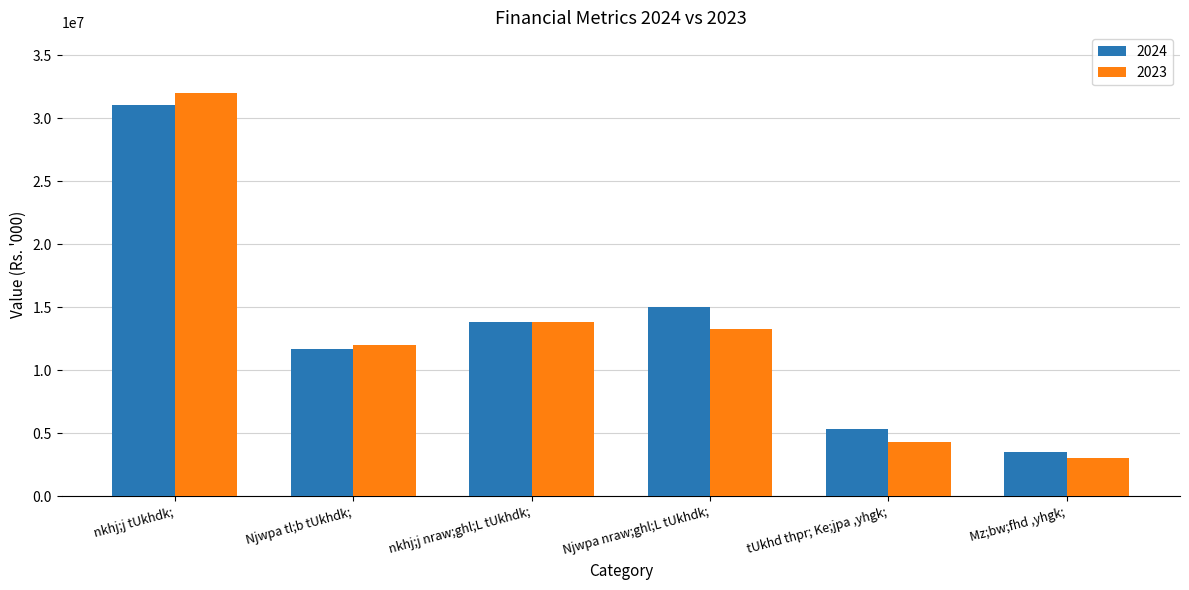

What is the spread (max minus min) of values at Njwpa tl;b tUkhdk;?

337224